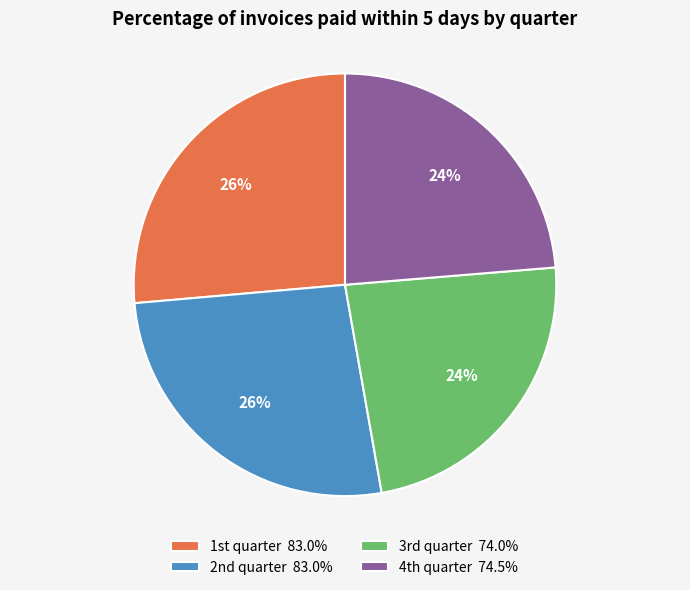

Is there any slice that represents more than half of the pie?

No